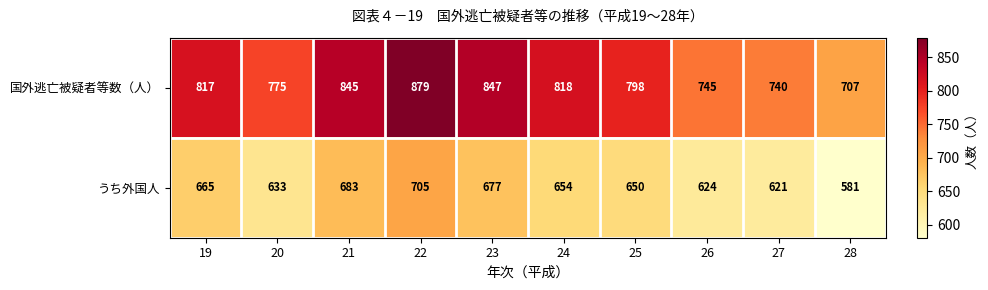

Reading right to left, what are all the values shown in this chart?

国外逃亡被疑者等数（人）: 707	740	745	798	818	847	879	845	775	817
うち外国人: 581	621	624	650	654	677	705	683	633	665